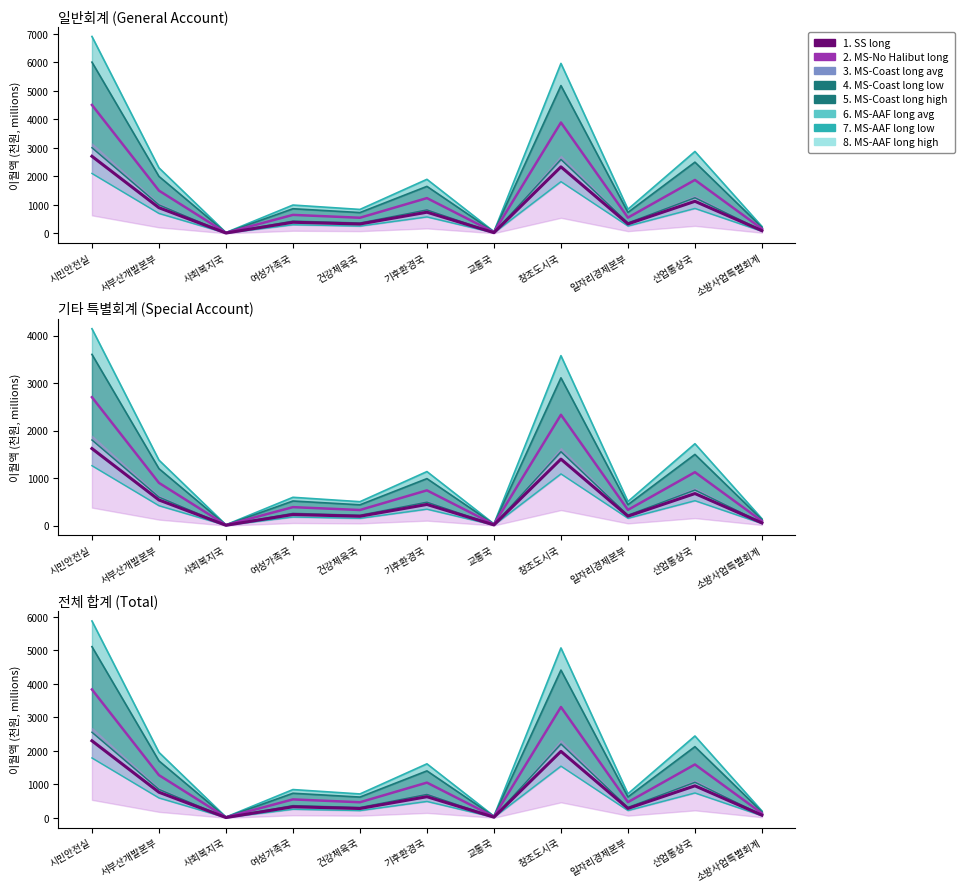

At which label is MS-Coast long high closest to 2565?

산업통상국